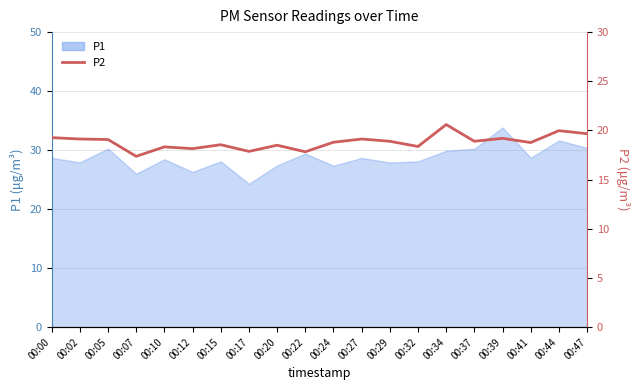

Is it true that the value at 00:00 is 12.7?

False